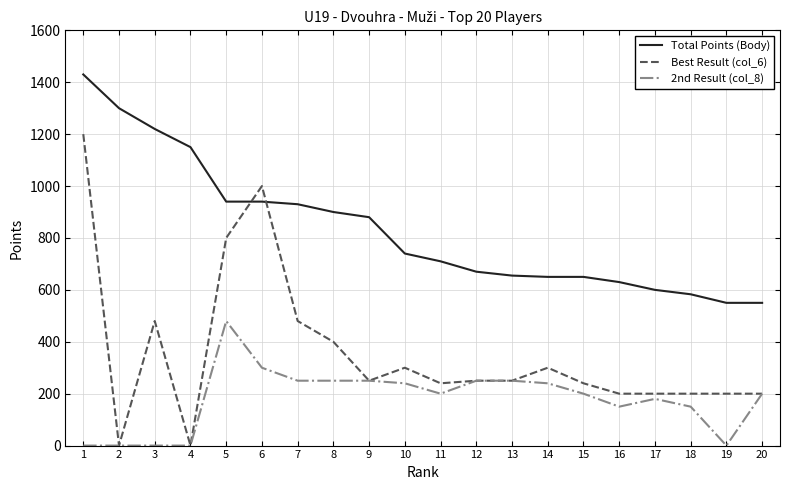

What is the difference between the 2nd Result (col_8) values at 5 and 12?

230